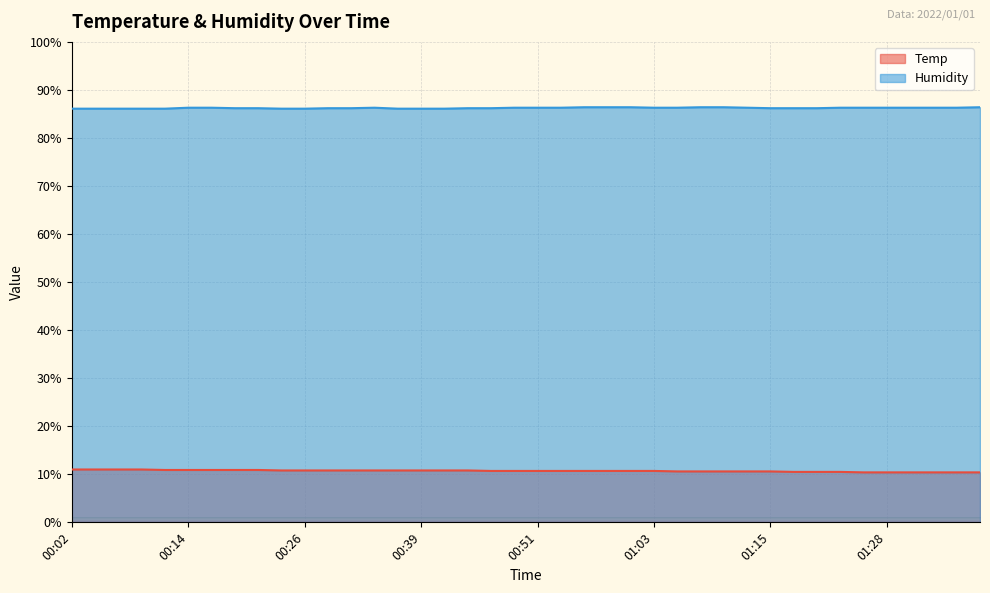

Rank the series at 01:35 from lowest to highest value.

Temp, Humidity